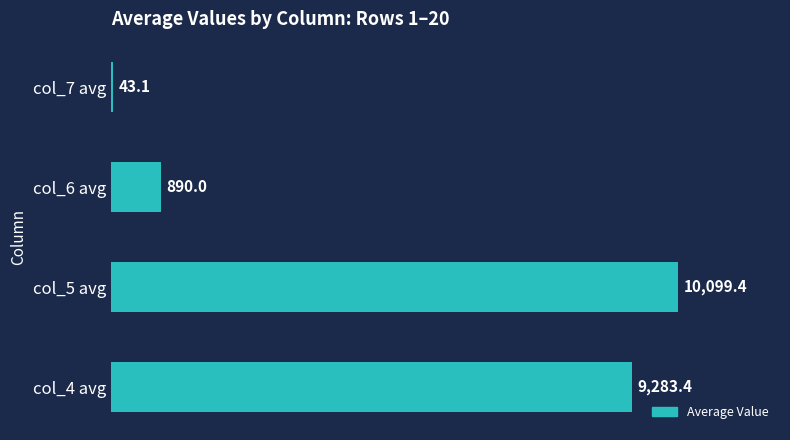

True or false: the data shows 43.1 at col_7 avg.

True